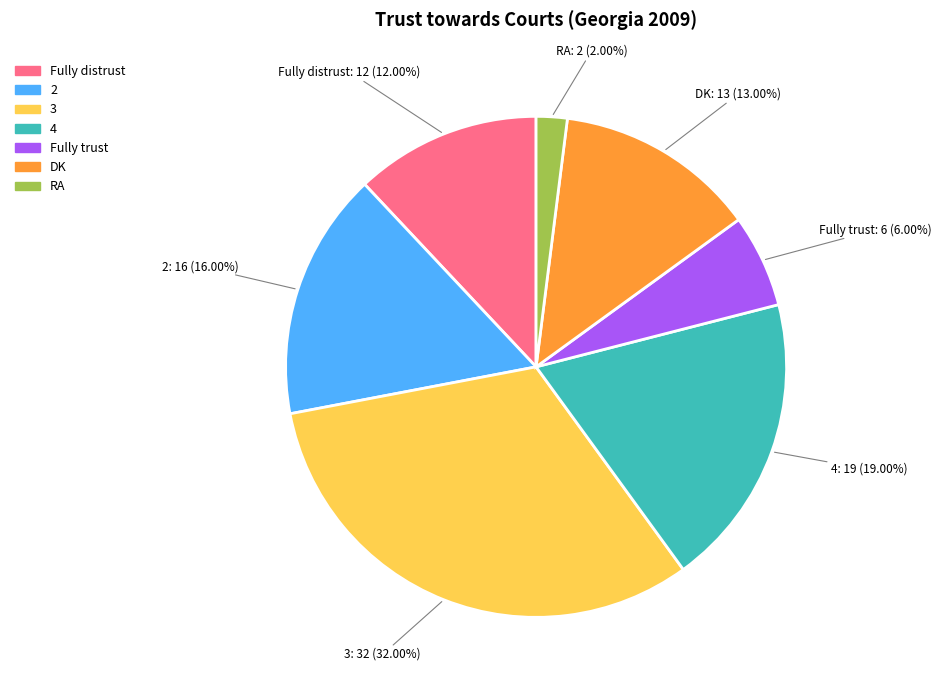

To the nearest percent, what portion does Fully trust represent?

6%